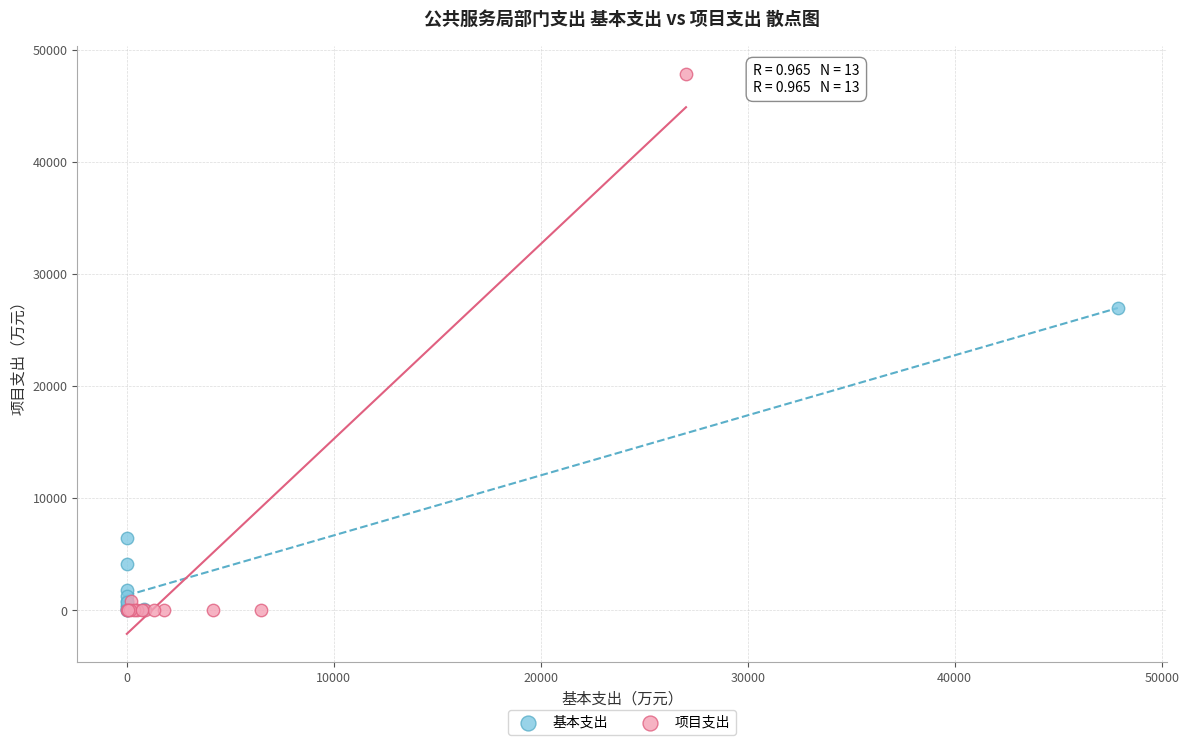

Which series contains the highest Y value?

项目支出